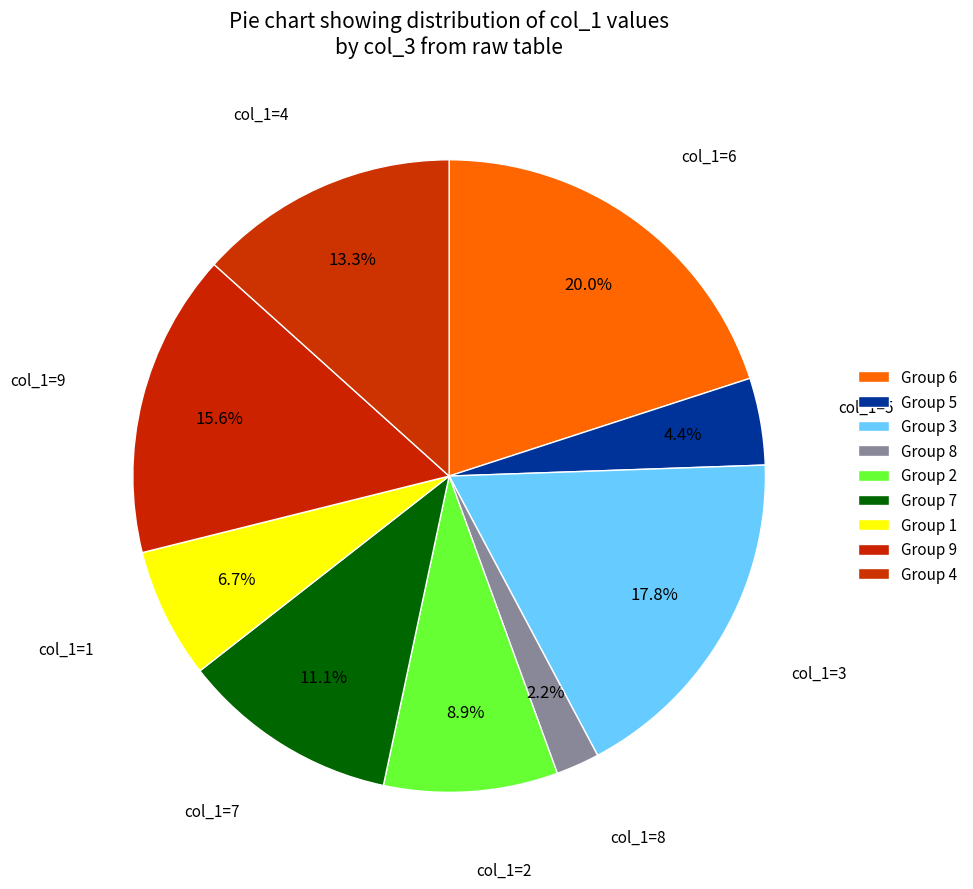

Count the number of slices in the pie.

9